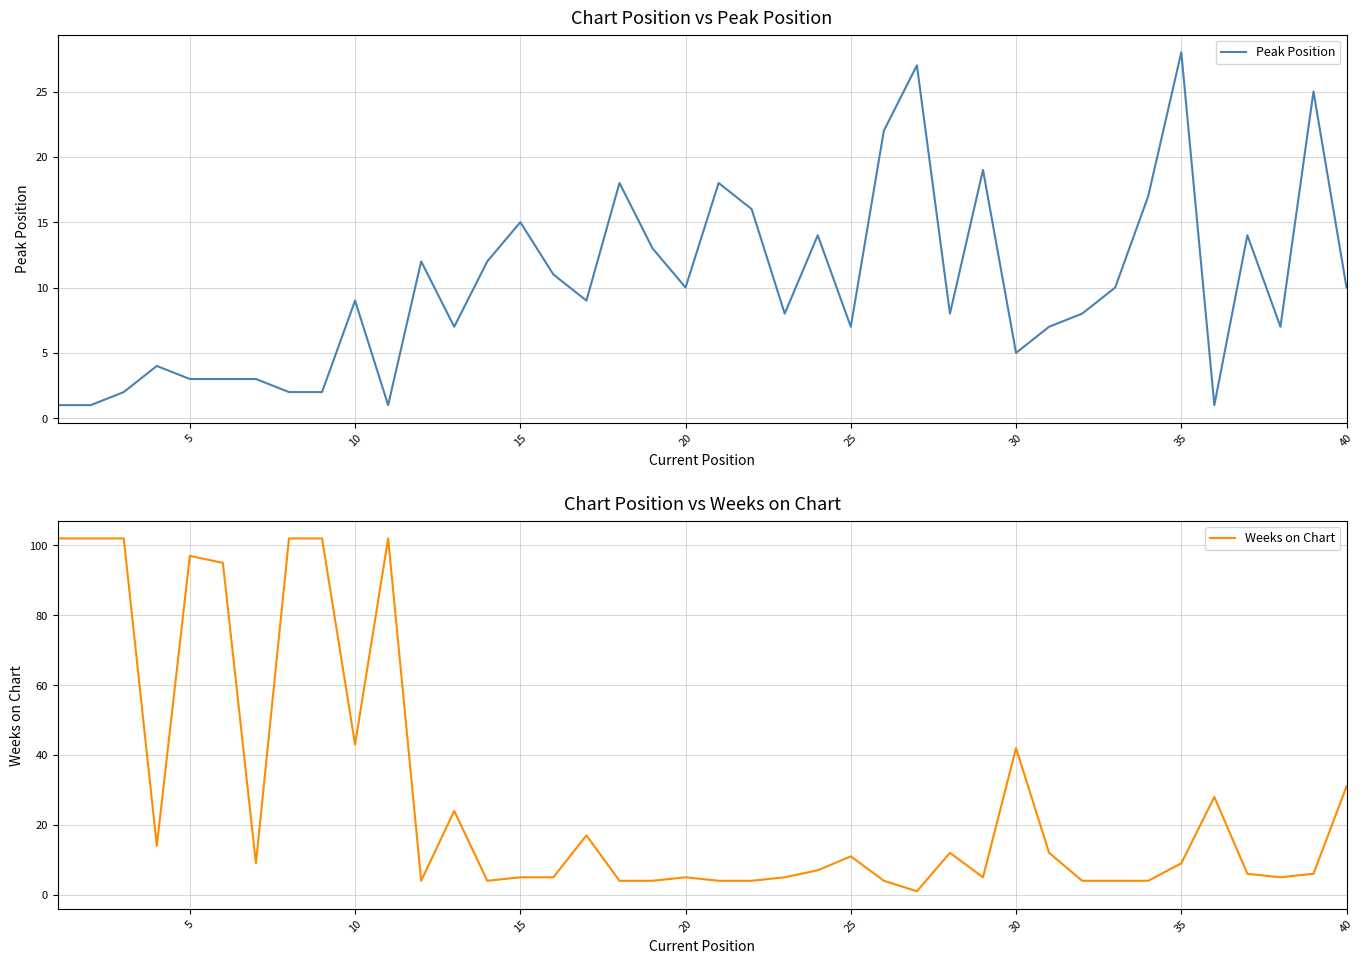

What is the highest value of the Weeks on Chart series?

102